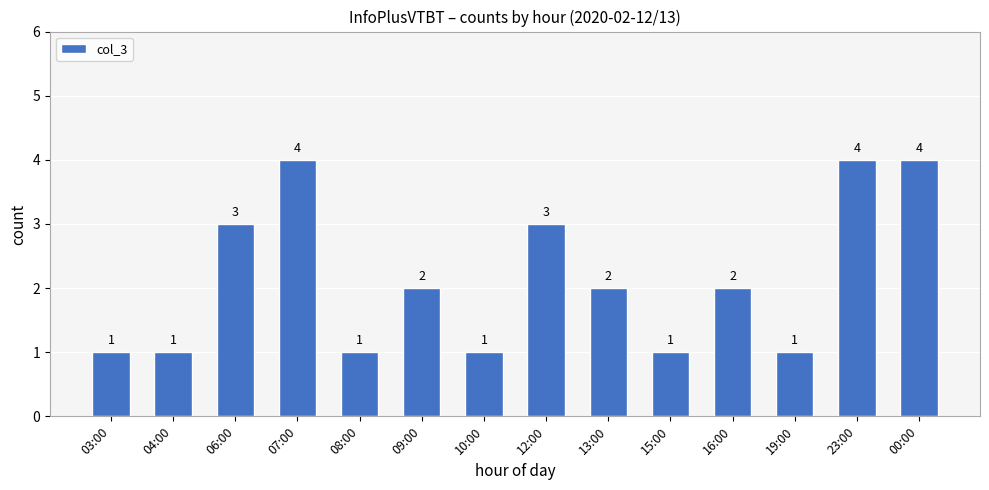

Count the values in the range 1 to 3.

11